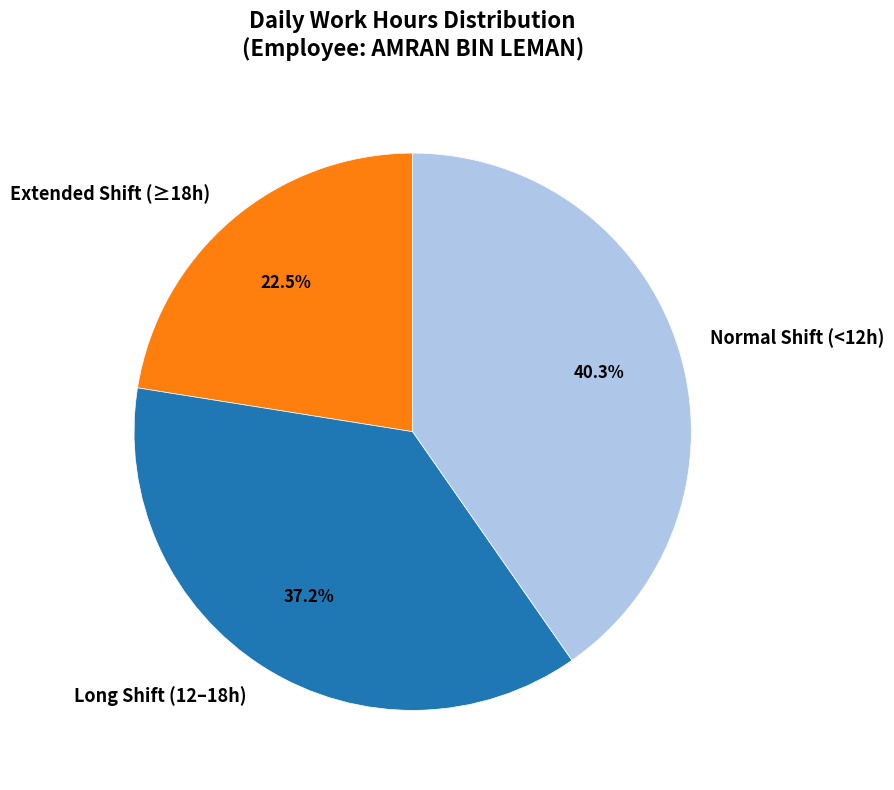

Which slice is the smallest?

Extended Shift (≥18h)